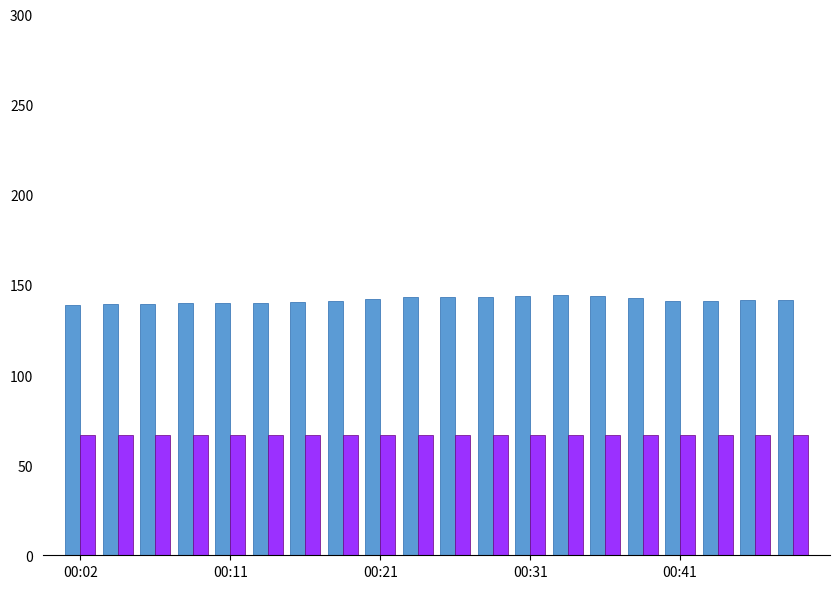

What is the minimum value shown in the chart?

66.5